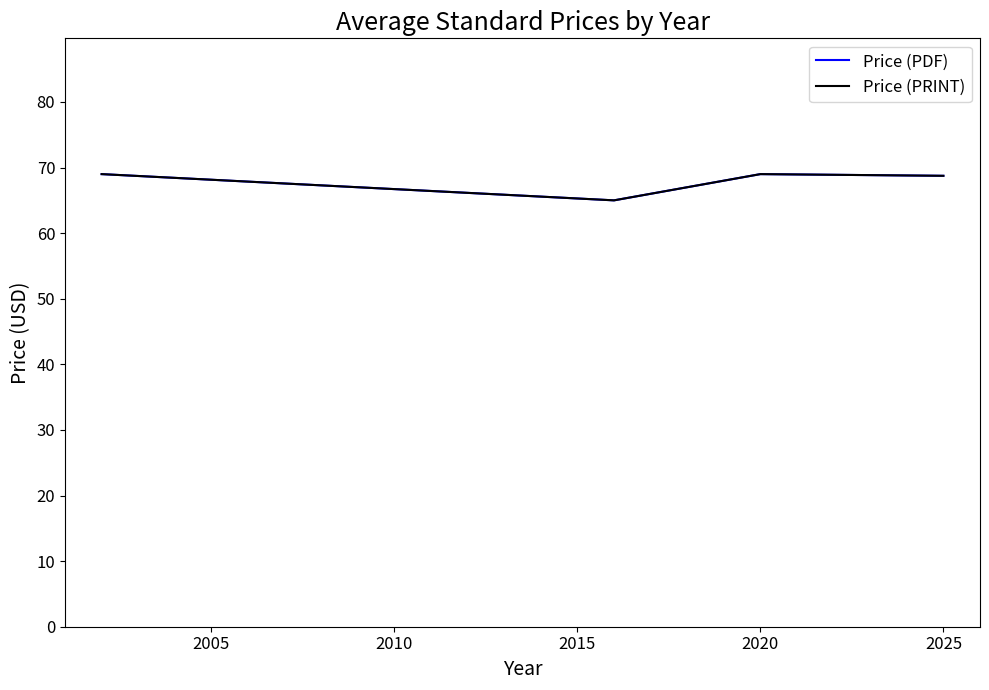

Is this an area chart (filled region under the line)?

No